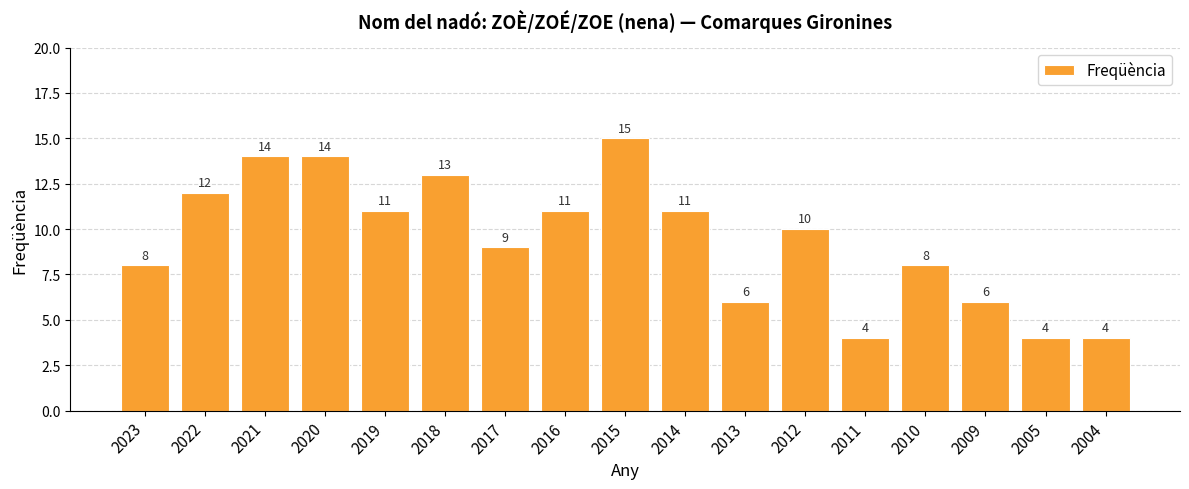

What is the value of the 9th bar from the left?

15